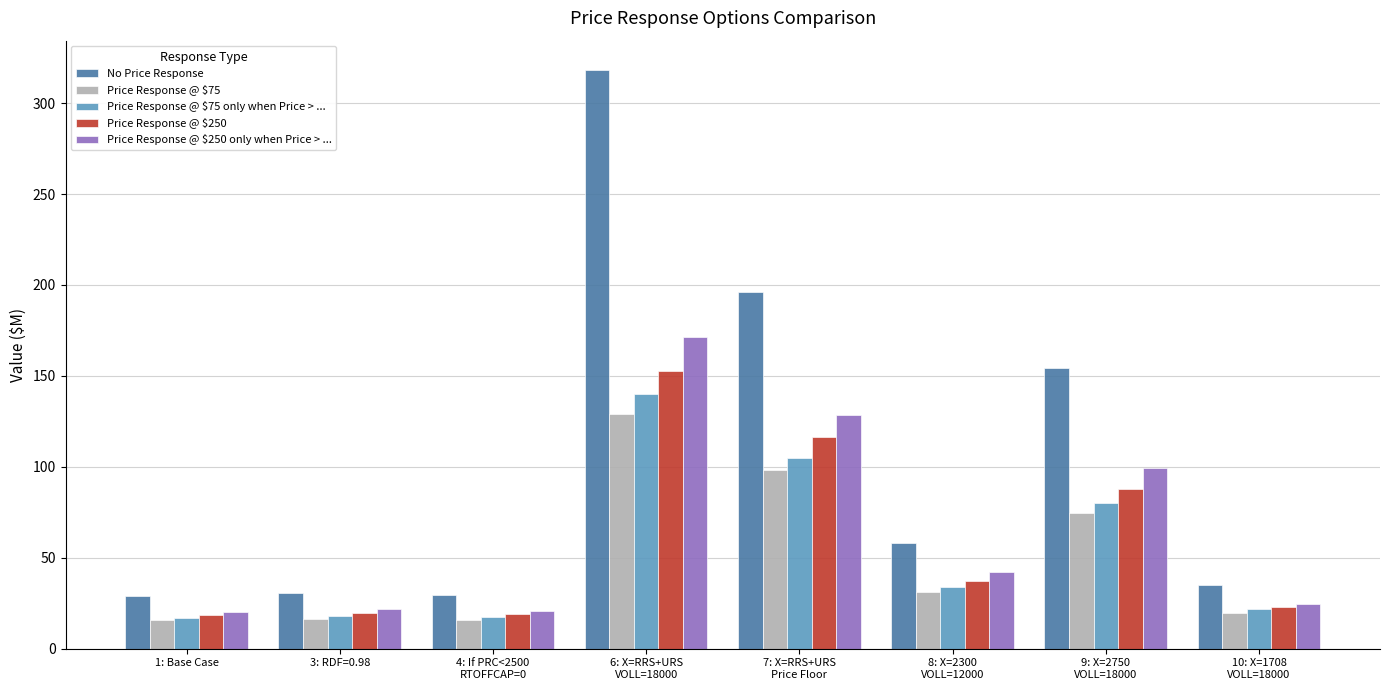

At which category is the sum across all series the highest?

6: X=RRS+URS
VOLL=18000